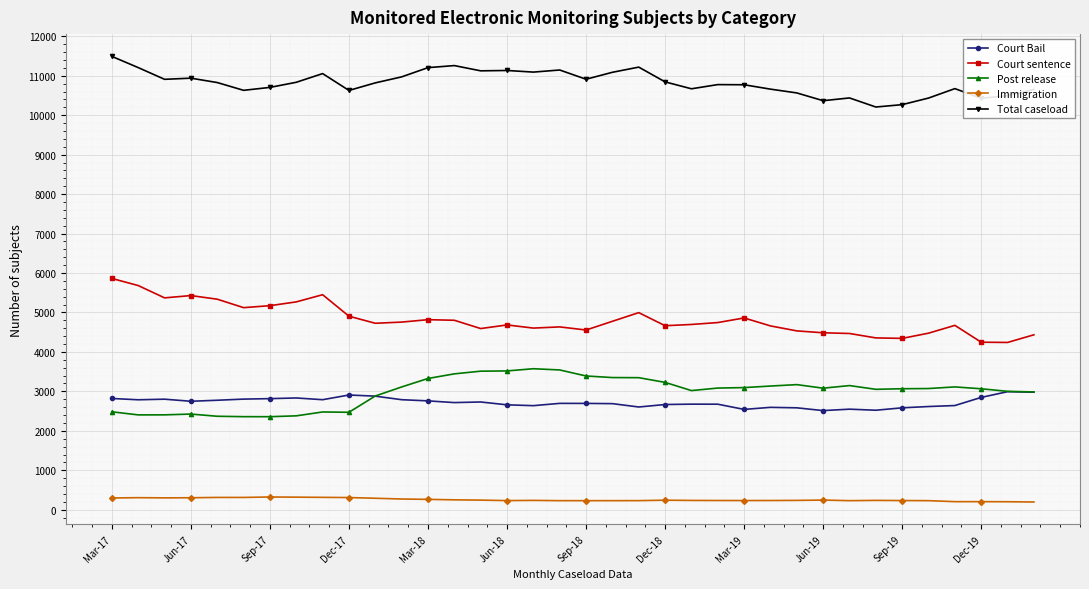

Does the chart have visible grid lines?

Yes